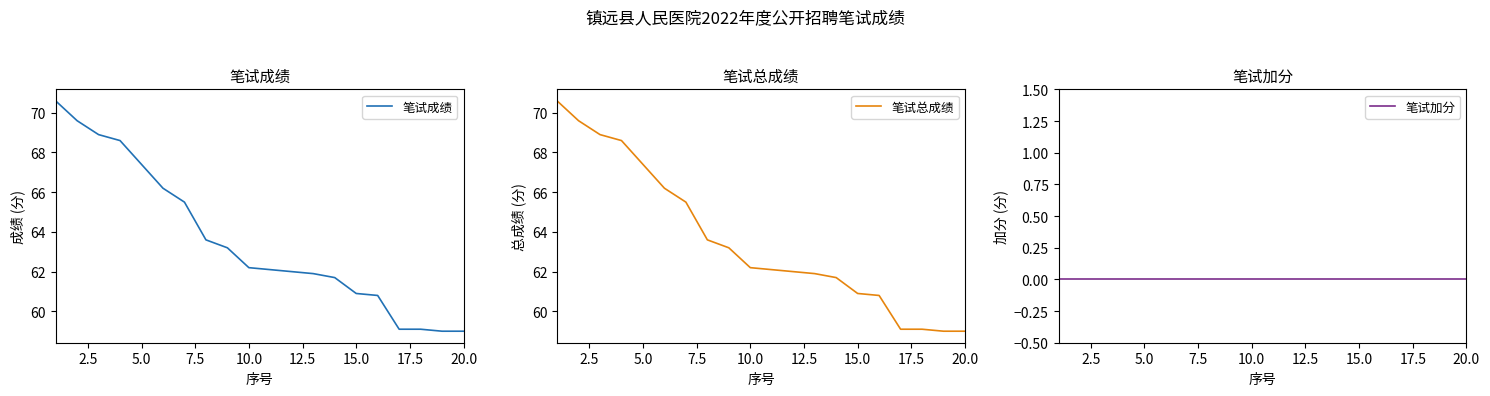

Is this an area chart (filled region under the line)?

No